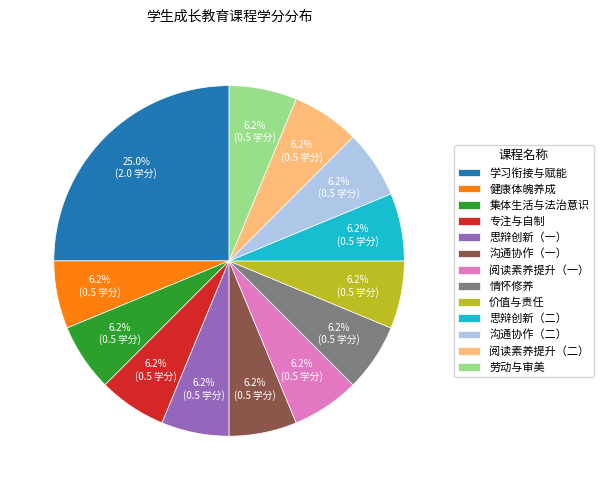

Does any single category account for the majority?

No